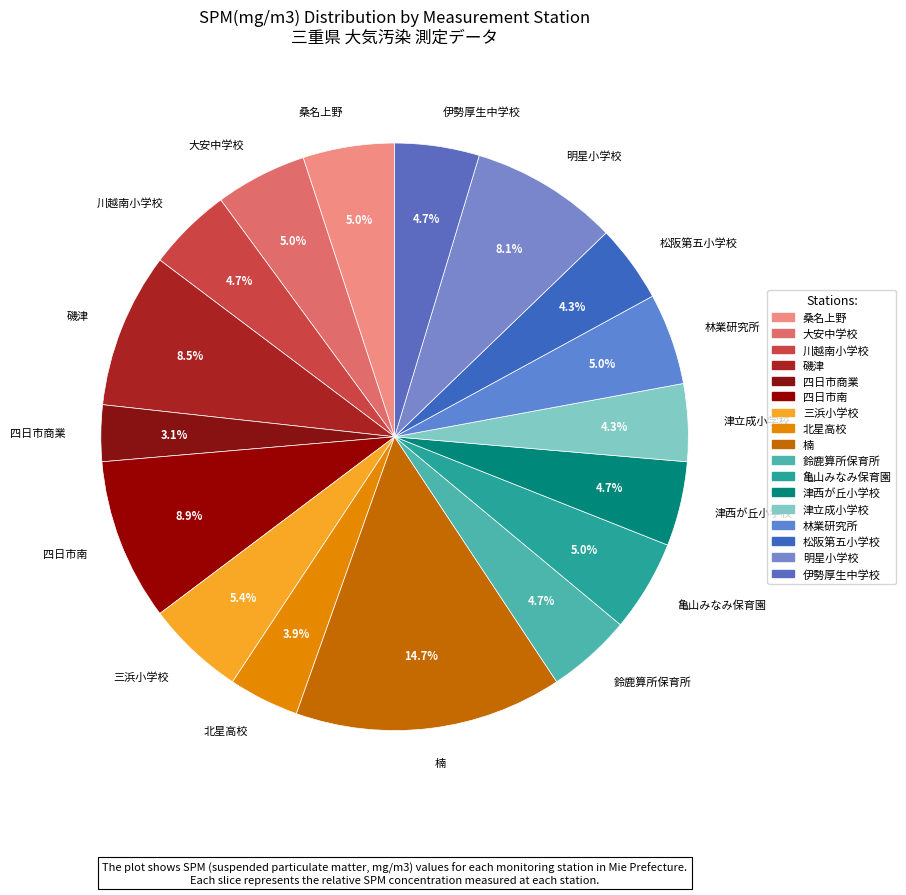

To the nearest percent, what portion does 林業研究所 represent?

5%